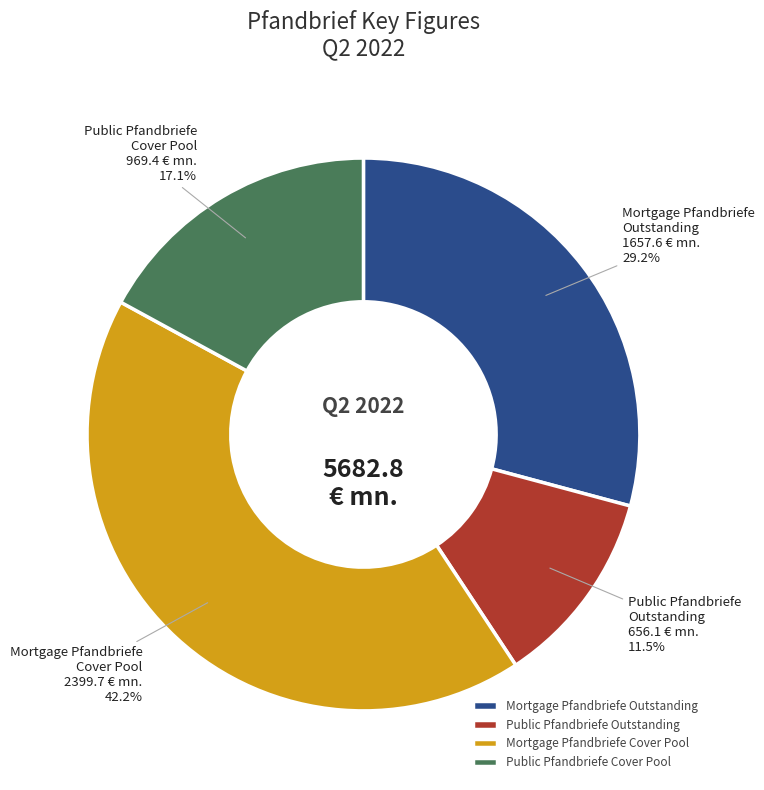

Which category has the biggest portion of the pie?

Mortgage Pfandbriefe Cover Pool